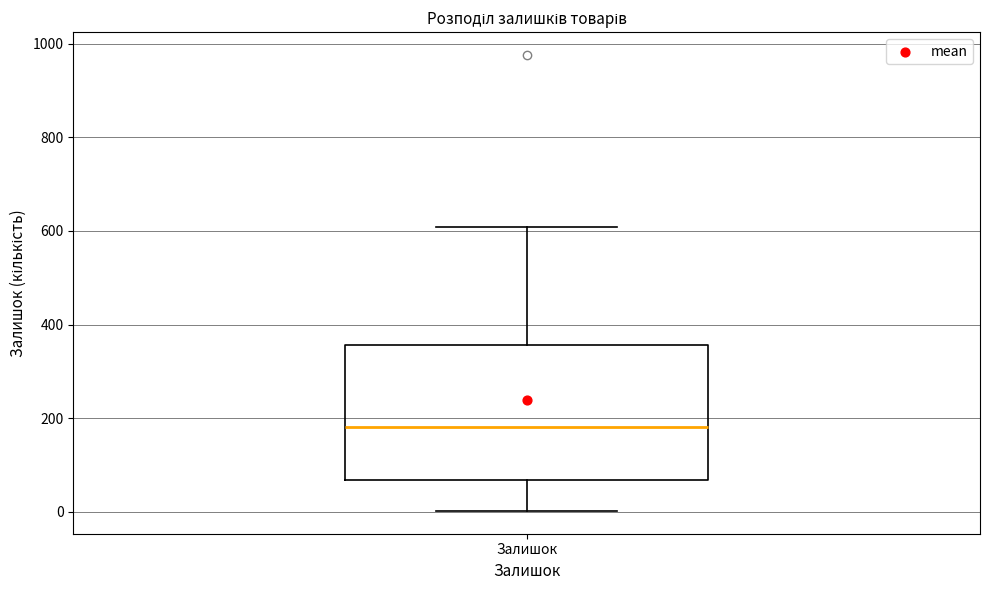

Where does the median line of the box for Залишок sit on the y-axis? The values are not printed on the chart, so give them approximately, as read against the axis.

180